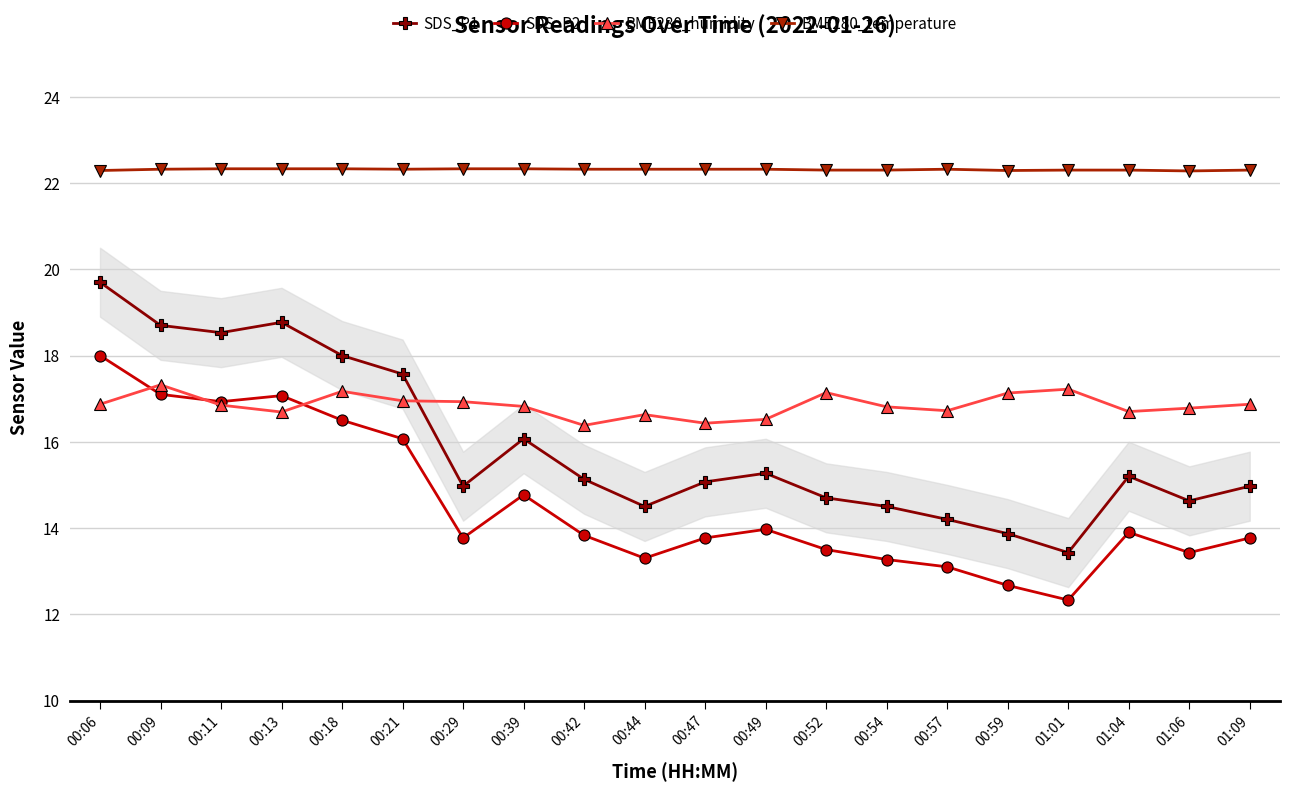

What is the difference between the maximum and second lowest values in the SDS_P1 series?

5.8